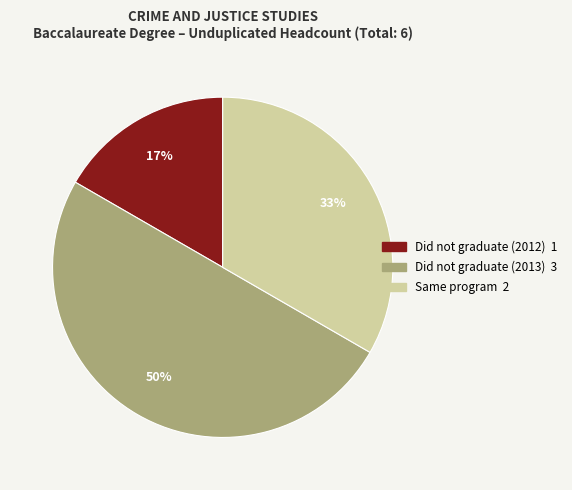

Does Did not graduate (2012) represent more than half of the total?

No